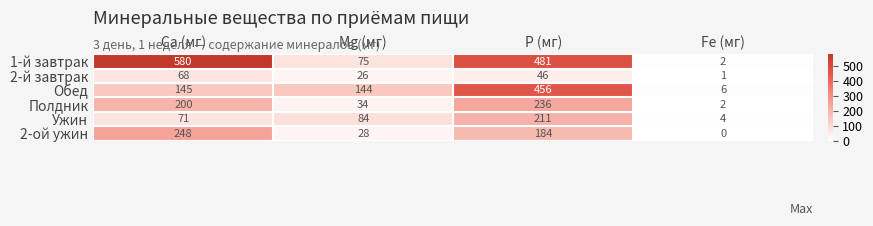

At which category is the sum across all series the highest?

P (мг)